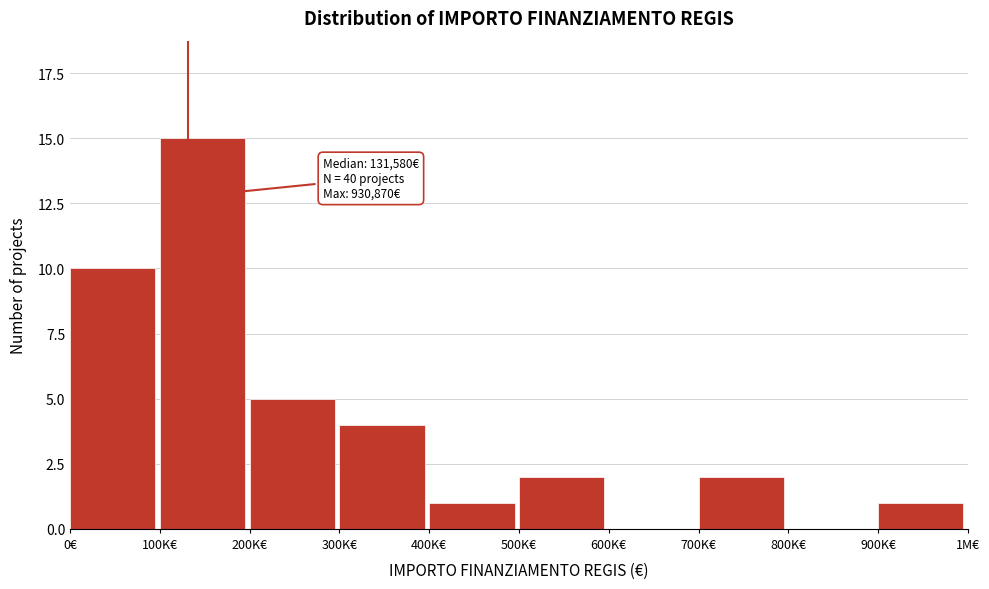

Reading right to left, transcribe all the data shown in this chart.

900K€=1	800K€=0	700K€=2	600K€=0	500K€=2	400K€=1	300K€=4	200K€=5	100K€=15	0€=10